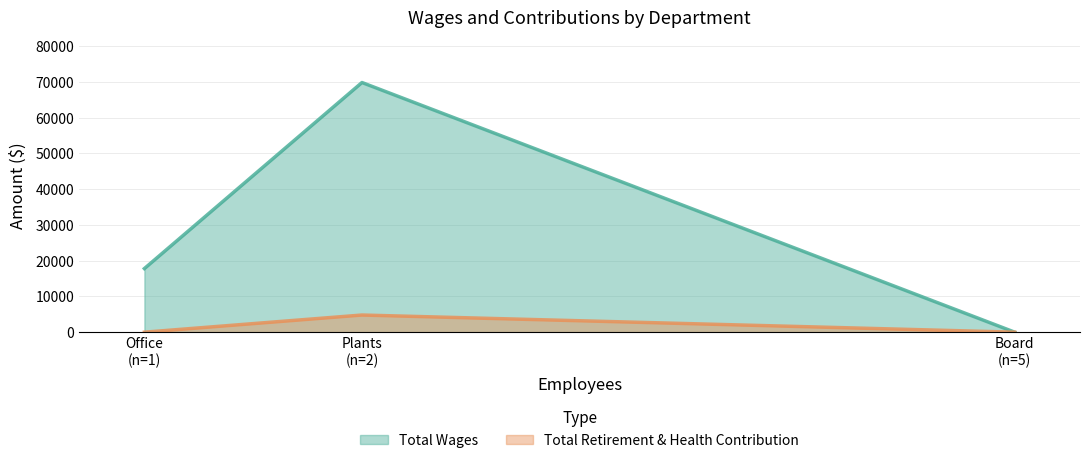

How many values in the Total Wages series exceed 17800?

1